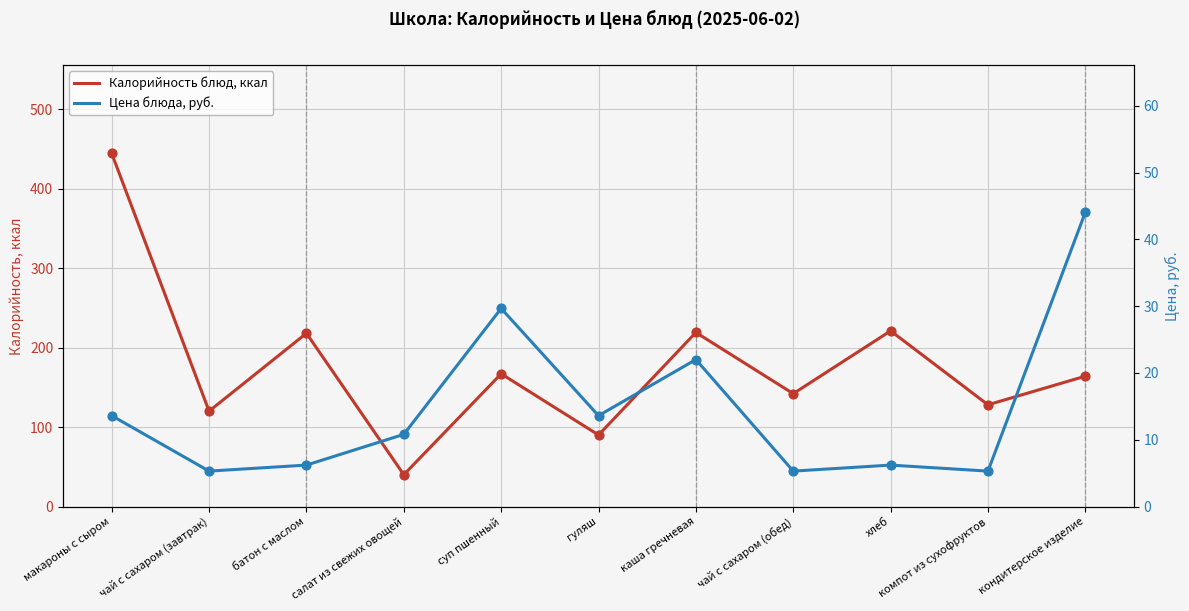

Is the value of Калорийность блюд, ккал at салат из свежих овощей greater than the value of Цена блюда, руб. at чай с сахаром (завтрак)?

Yes